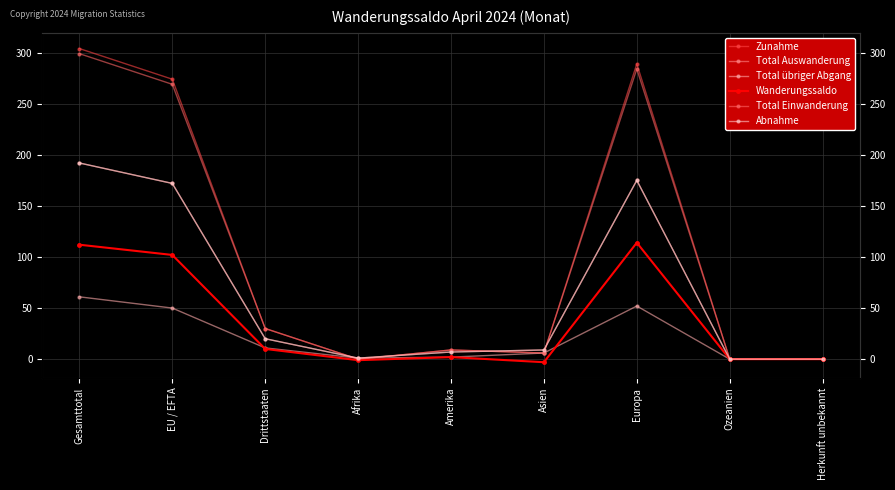

At which category is the sum across all series the highest?

Gesamttotal